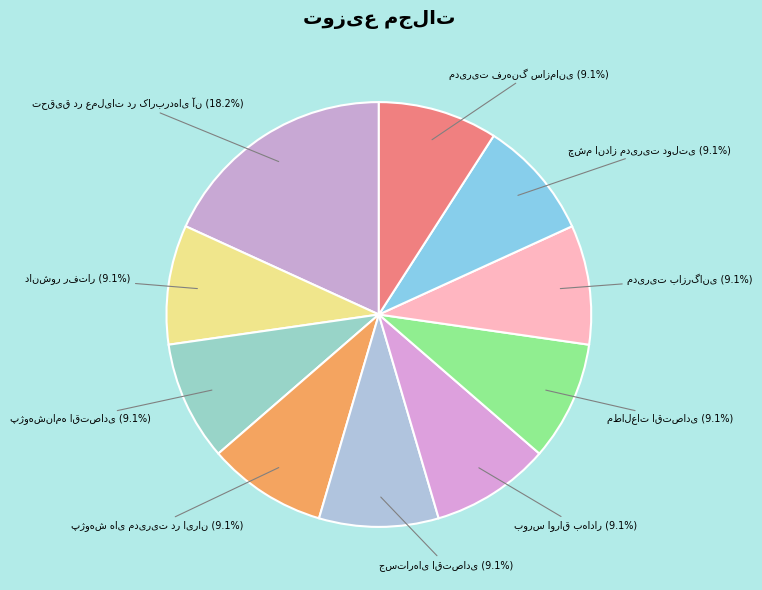

To the nearest percent, what is the combined percentage of مدیریت فرهنگ سازمانی and مطالعات اقتصادی?

18%